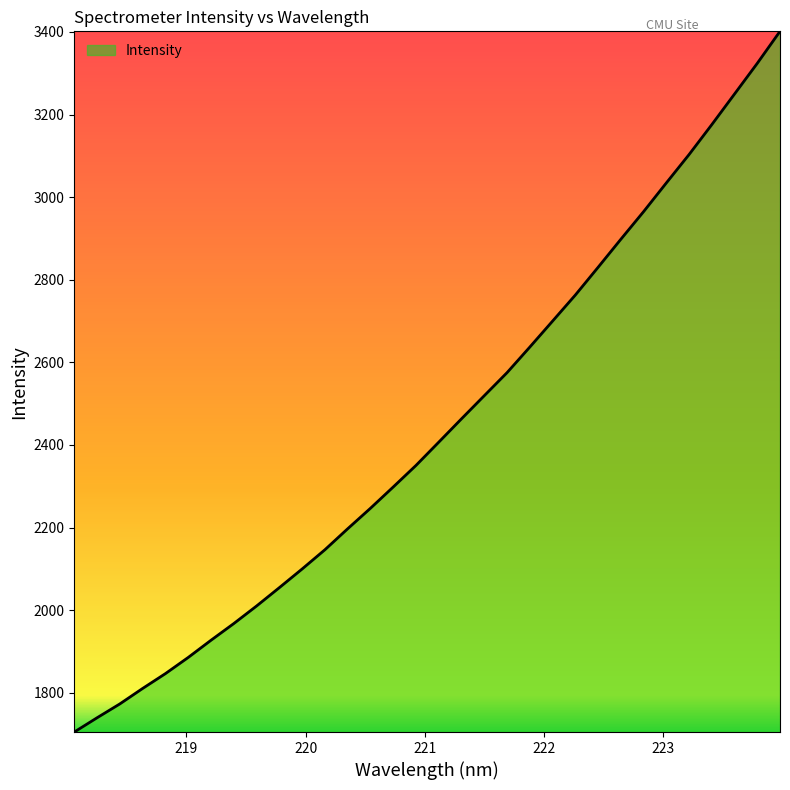

What is the greatest value displayed?

3401.6